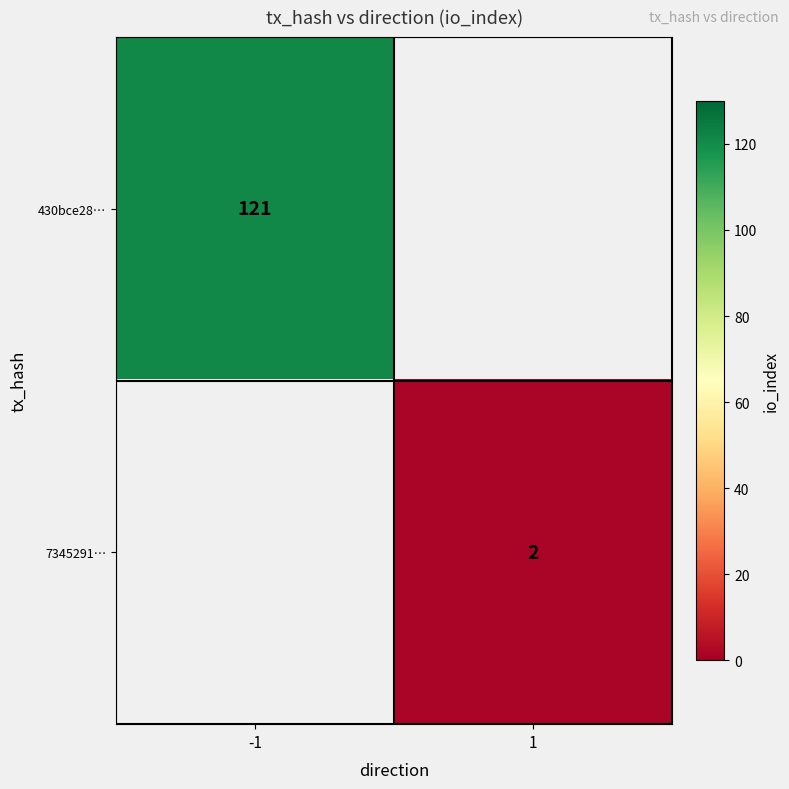

Is it true that 430bce28… equals 157 at -1?

False